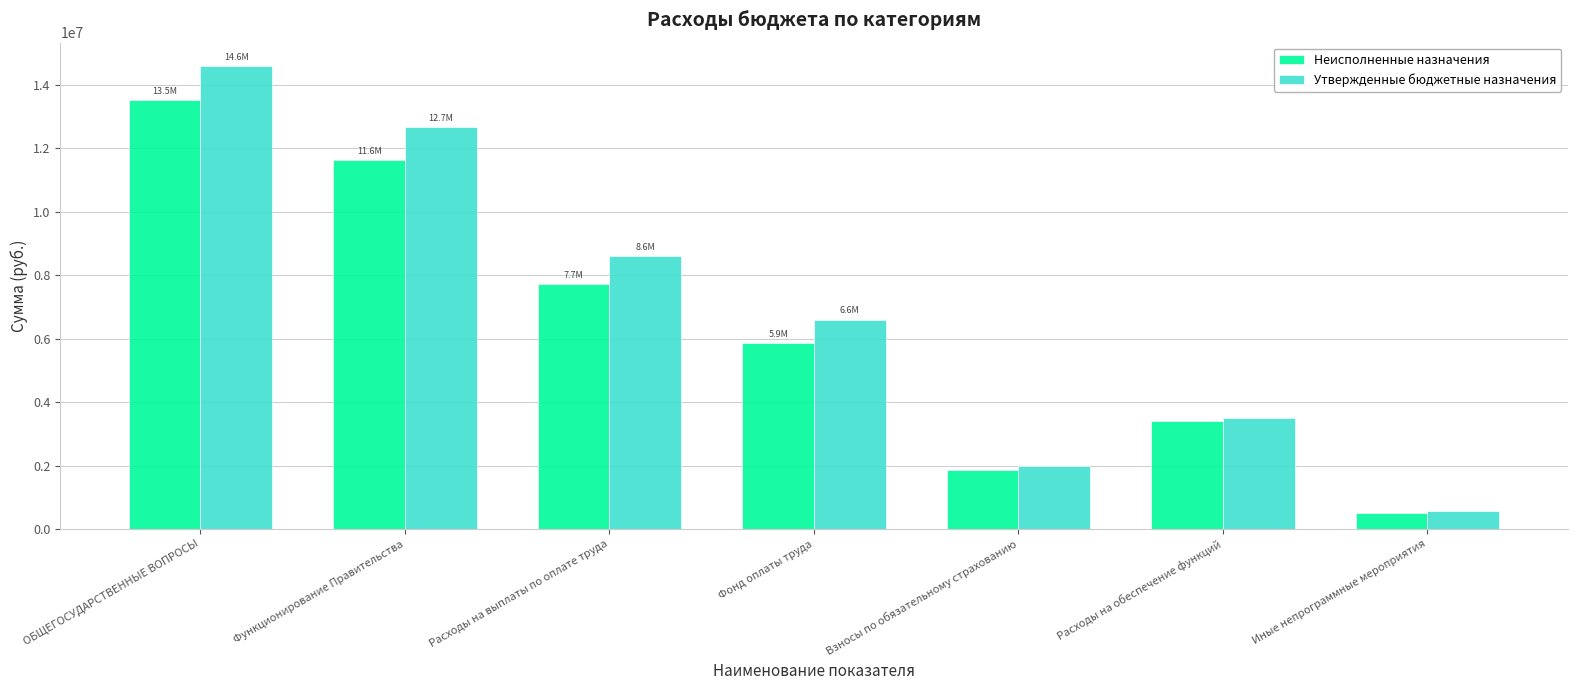

Which series changed the most between Функционирование Правительства and Иные непрограммные мероприятия?

Утвержденные бюджетные назначения